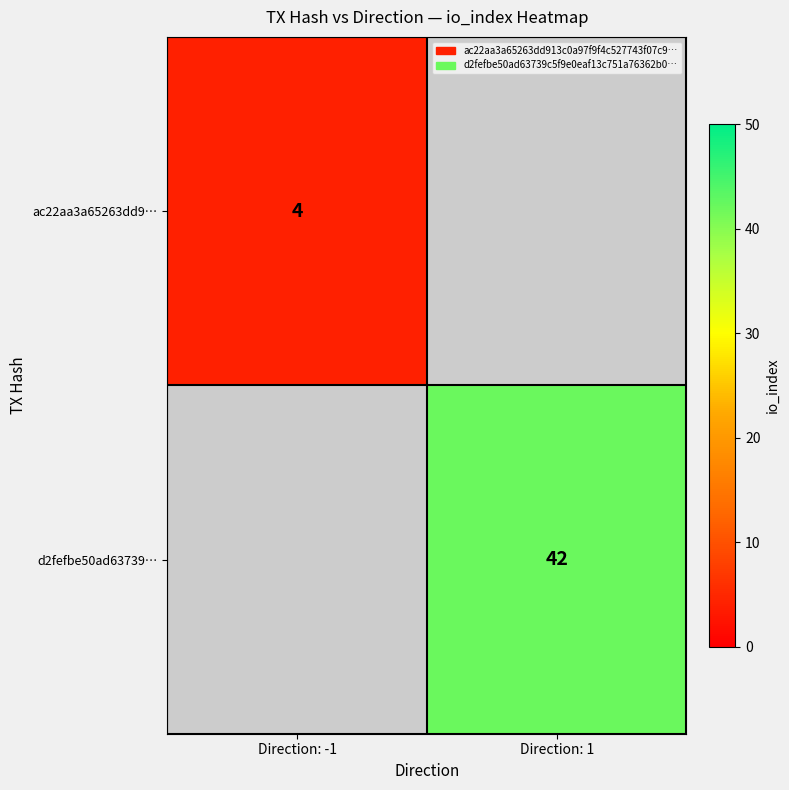

Is it true that ac22aa3a65263dd9… equals 4 at Direction: -1?

True